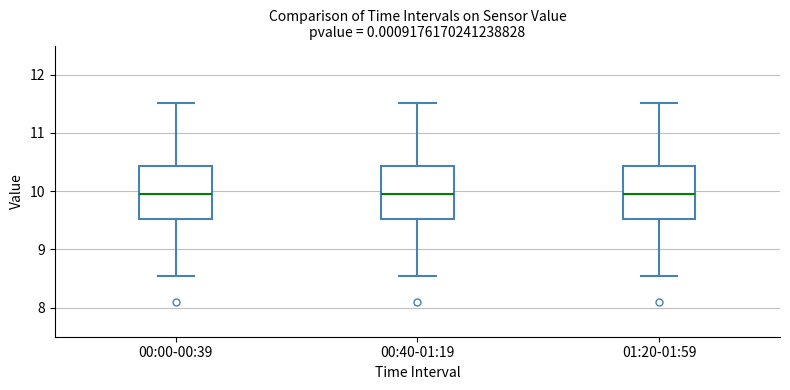

Reading left to right, read every box against the y-axis: the position of its median line, the range the box covers, and the ends of its whiskers. The values are not printed on the chart, so give them approximately, as read against the axis.

00:00-00:39: median 10.0, box 9.5 to 10.4, whiskers 8.6 to 11.5
00:40-01:19: median 10.0, box 9.5 to 10.4, whiskers 8.6 to 11.5
01:20-01:59: median 10.0, box 9.5 to 10.4, whiskers 8.6 to 11.5